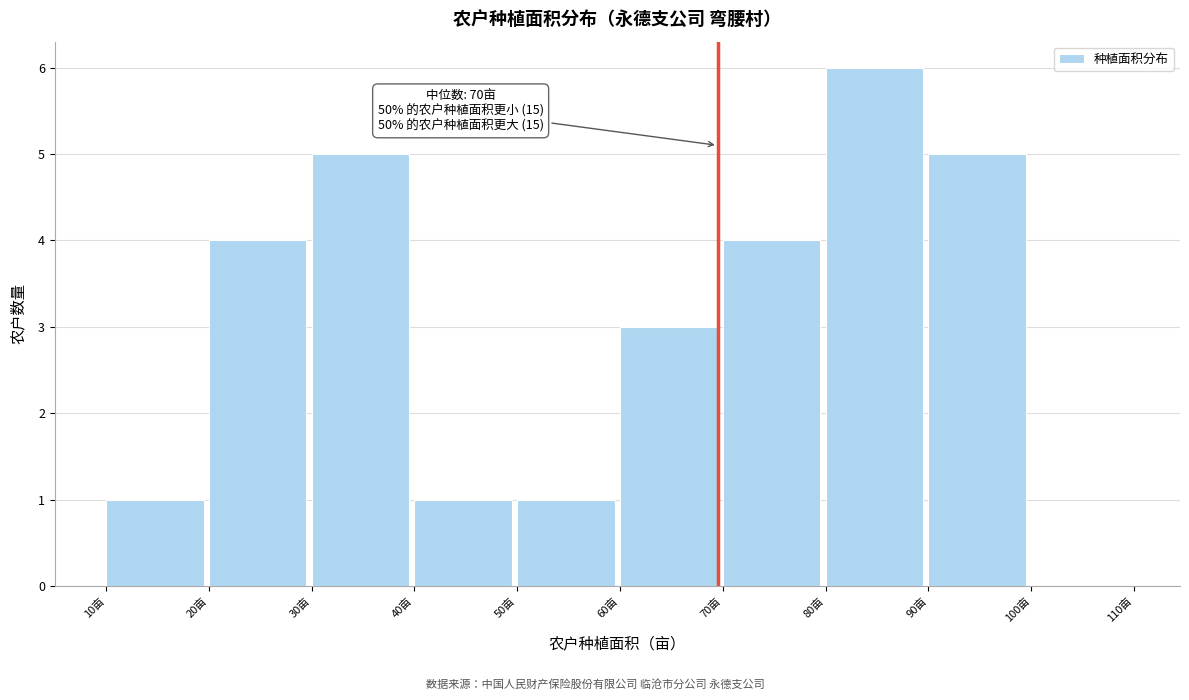

Over which range of the x-axis is the bar tallest?

80 to 90